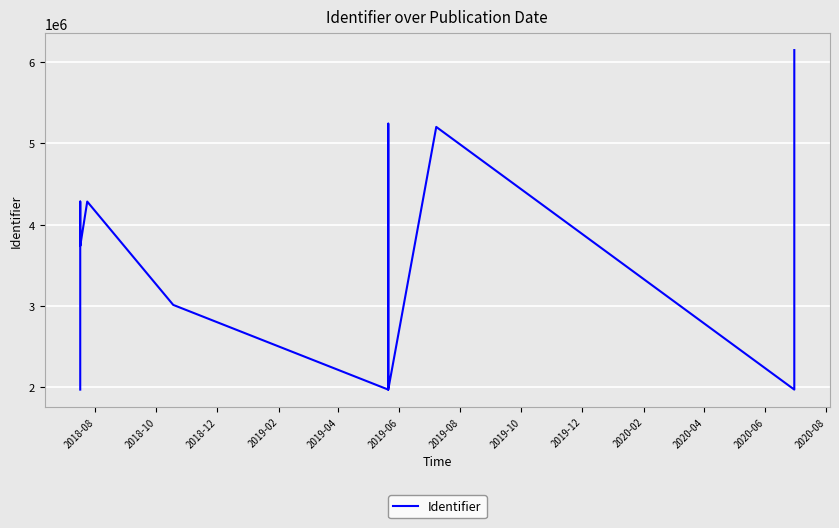

True or false: the data has more than 2 interior local peaks.

True